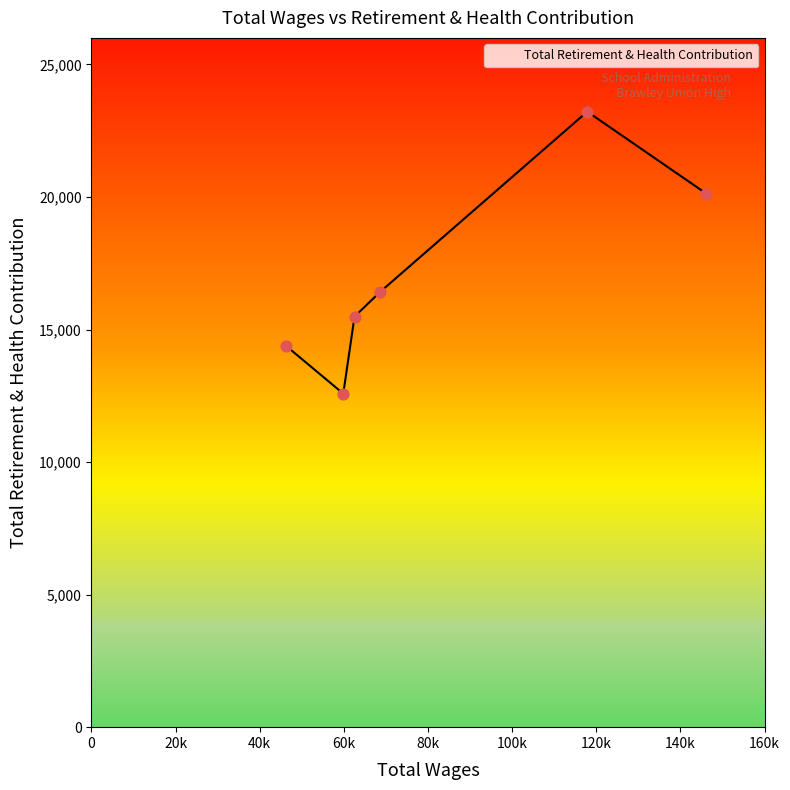

What is the average value?

17034